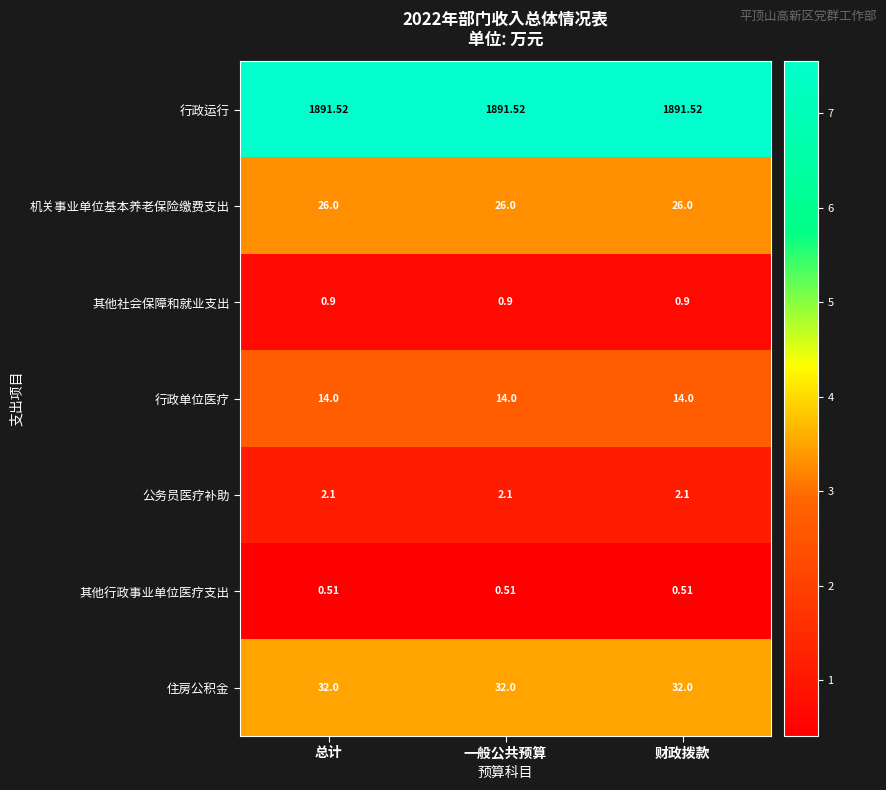

Rank the series by their maximum value, from lowest to highest.

其他行政事业单位医疗支出, 其他社会保障和就业支出, 公务员医疗补助, 行政单位医疗, 机关事业单位基本养老保险缴费支出, 住房公积金, 行政运行